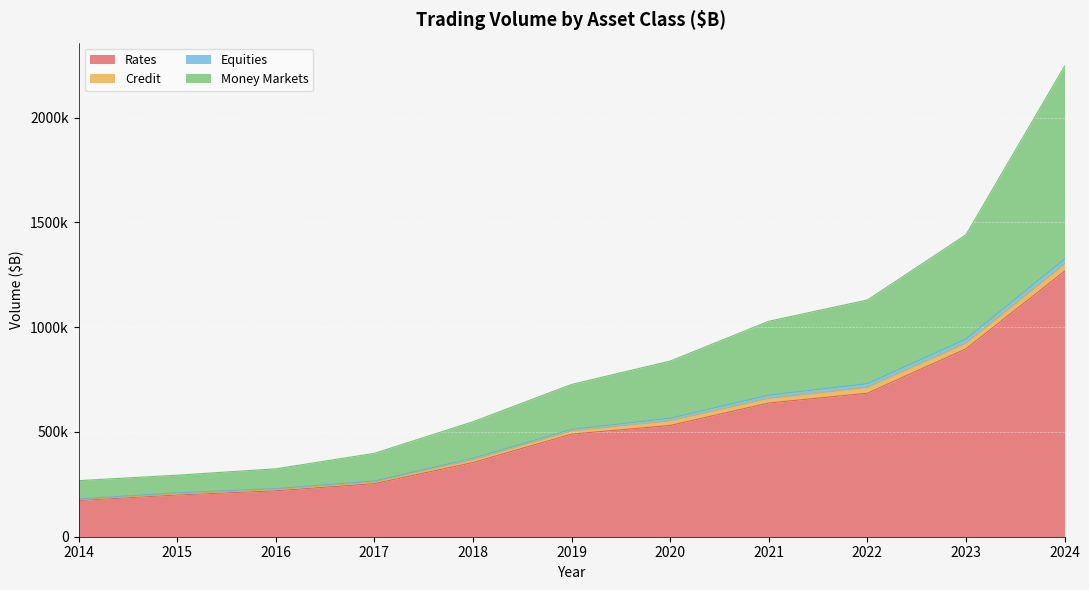

True or false: Rates and Money Markets intersect in this chart.

False